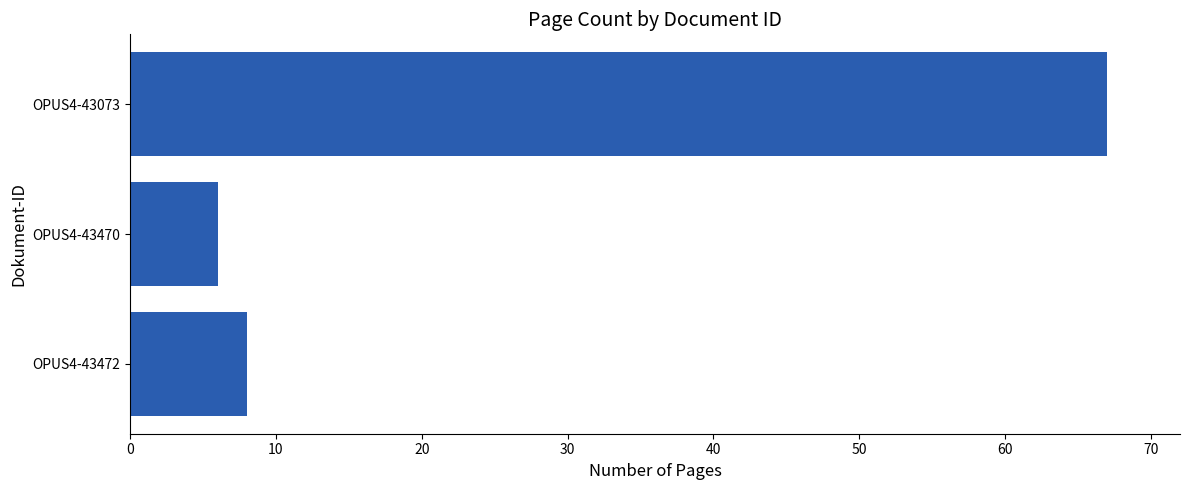

What is the greatest value displayed?

67